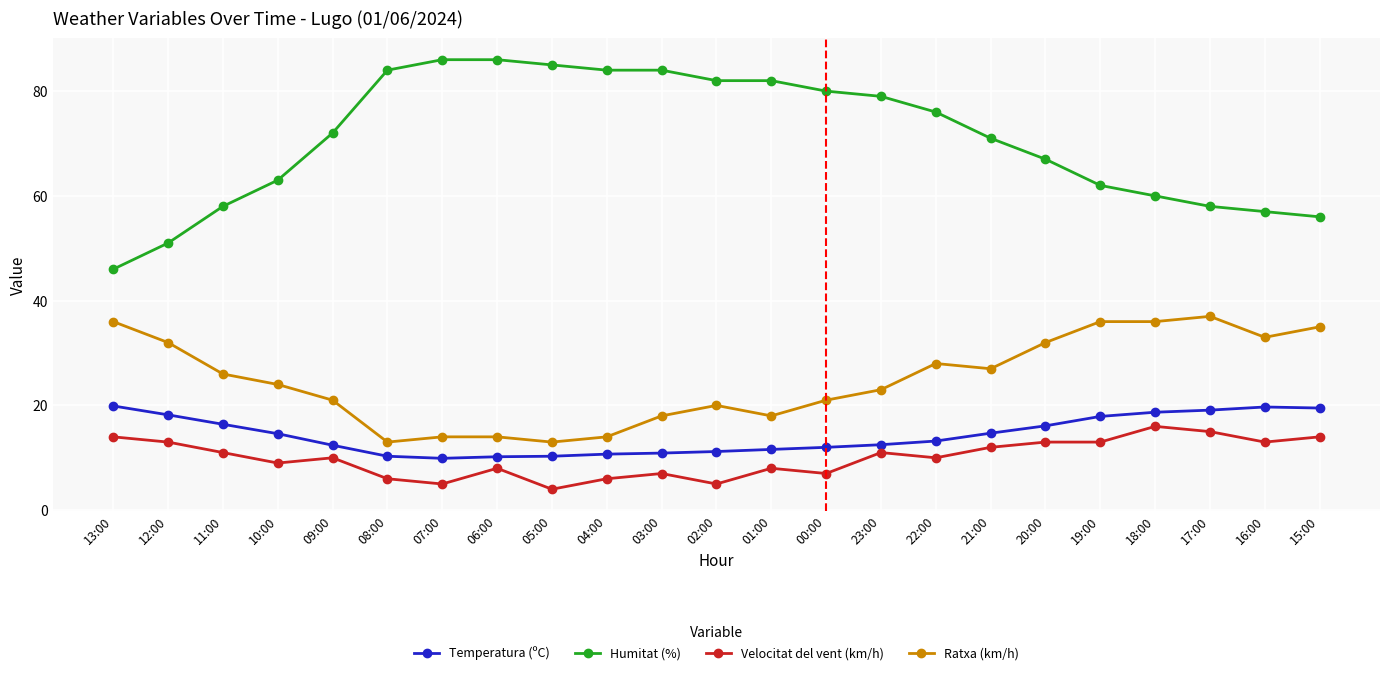

What is the lowest value of the Ratxa (km/h) series?

13.0